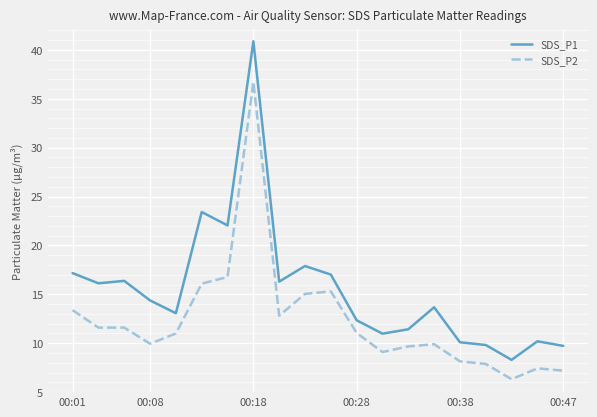

What is the sum of all SDS_P2 values?

247.0